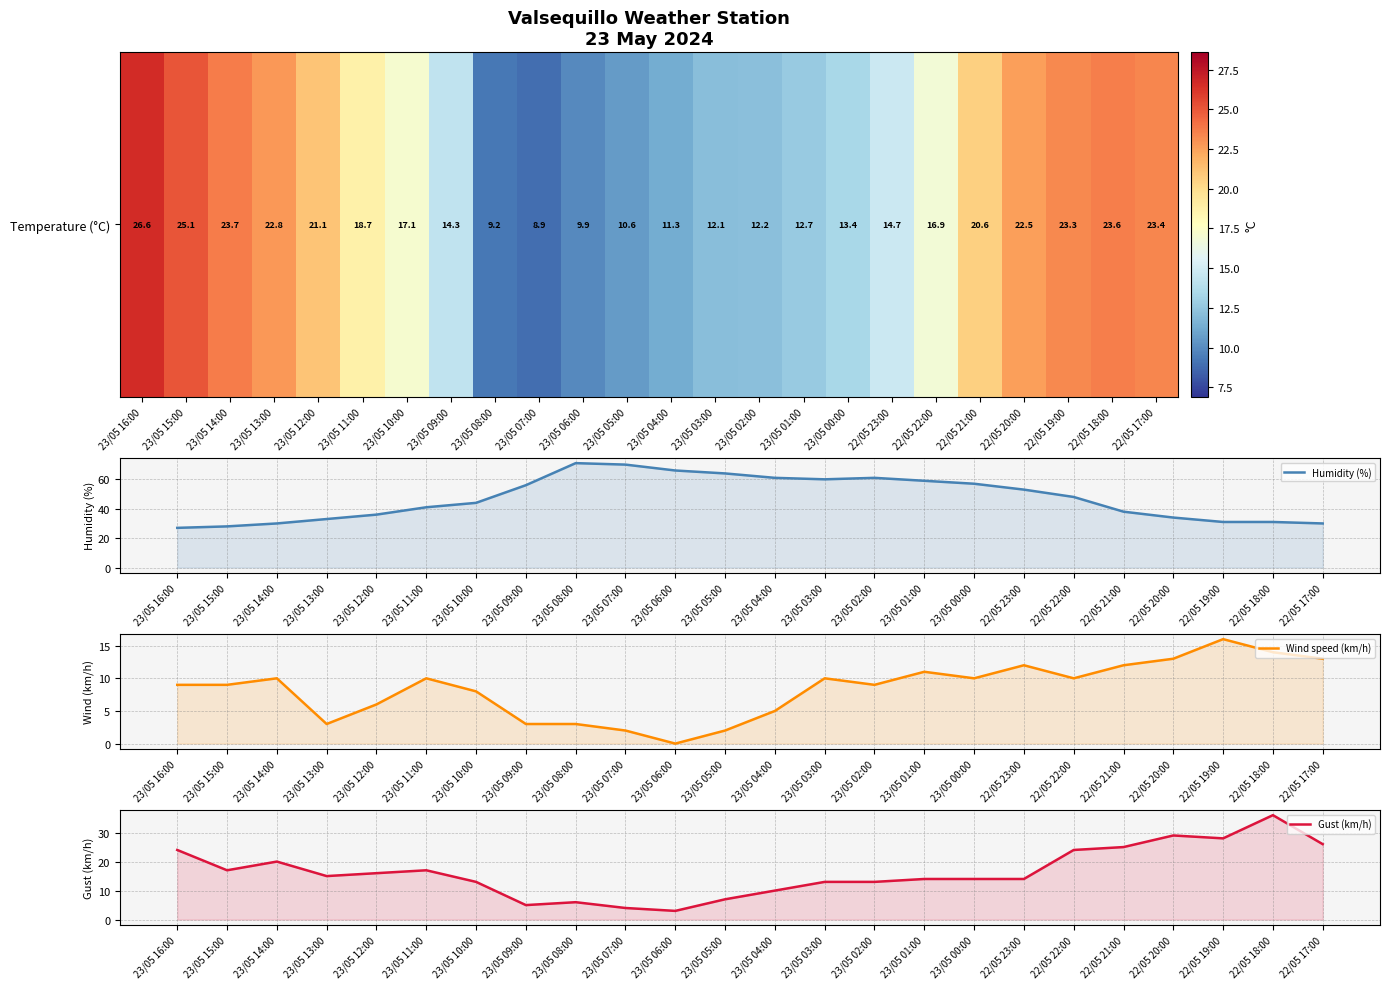

What is the spread (max minus min) of values at 22/05 21:00?

26.0